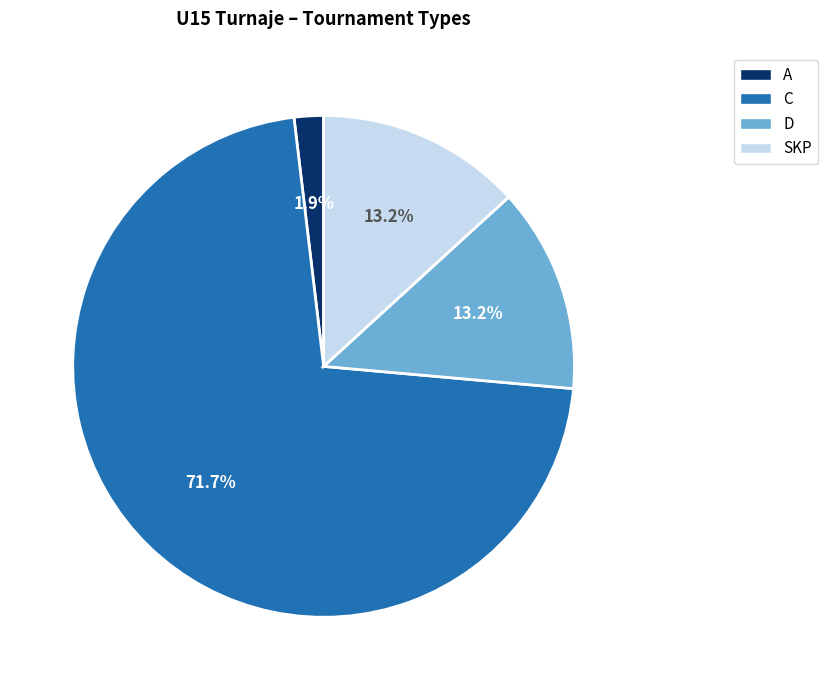

Is there a majority slice in this chart?

Yes